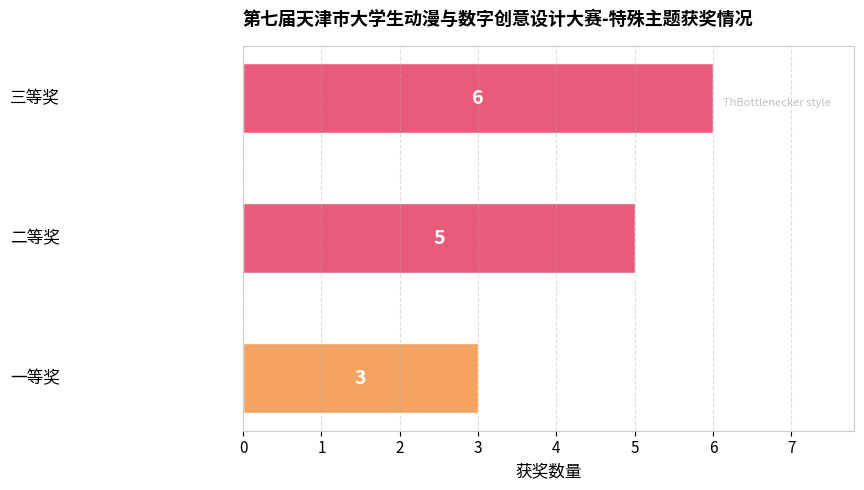

Count the values in the range 3 to 6.

3